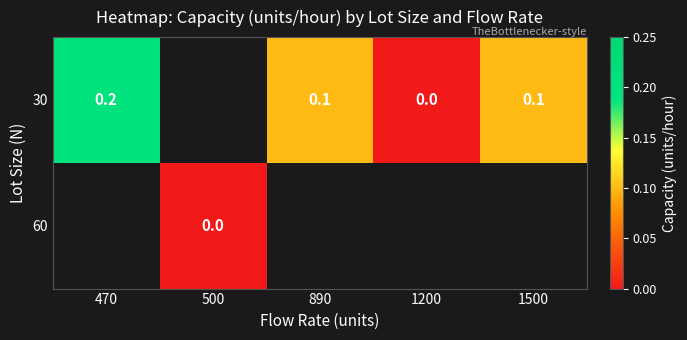

Is the value of 60 at 500 greater than the value of 30 at 1500?

No